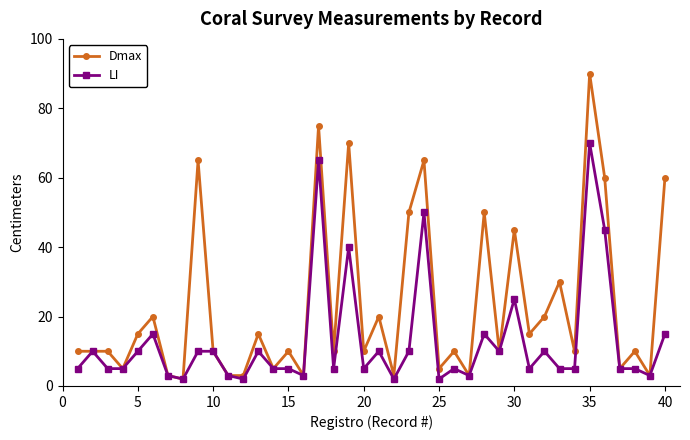

Which series has the largest total across all categories?

Dmax